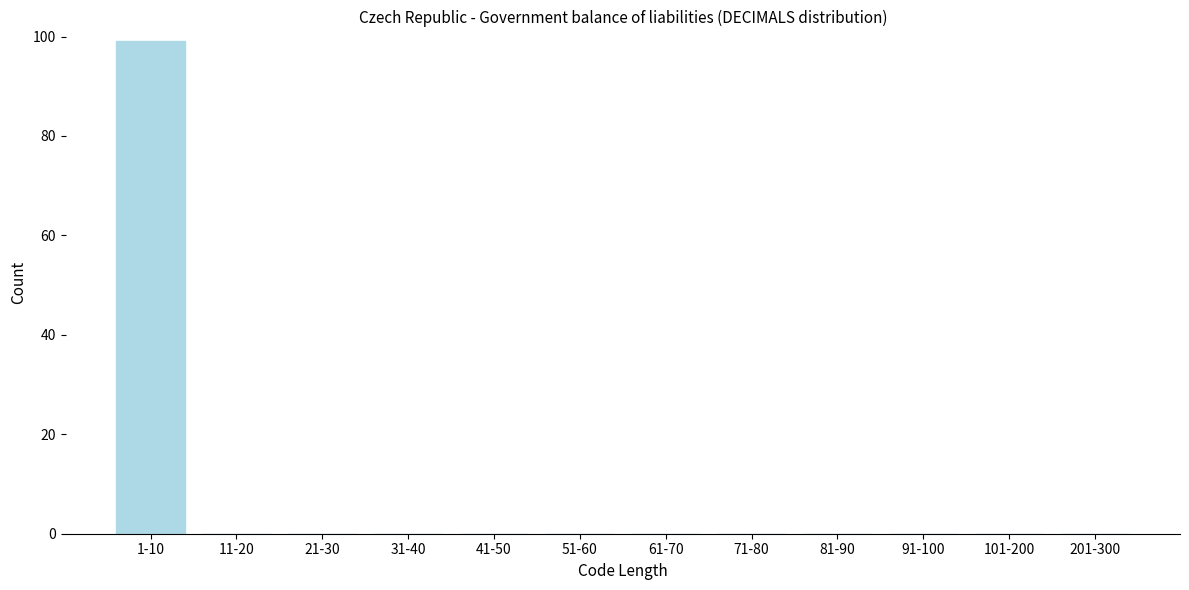

Reading left to right, what are all the values shown in this chart?

1-10=99	11-20=0	21-30=0	31-40=0	41-50=0	51-60=0	61-70=0	71-80=0	81-90=0	91-100=0	101-200=0	201-300=0